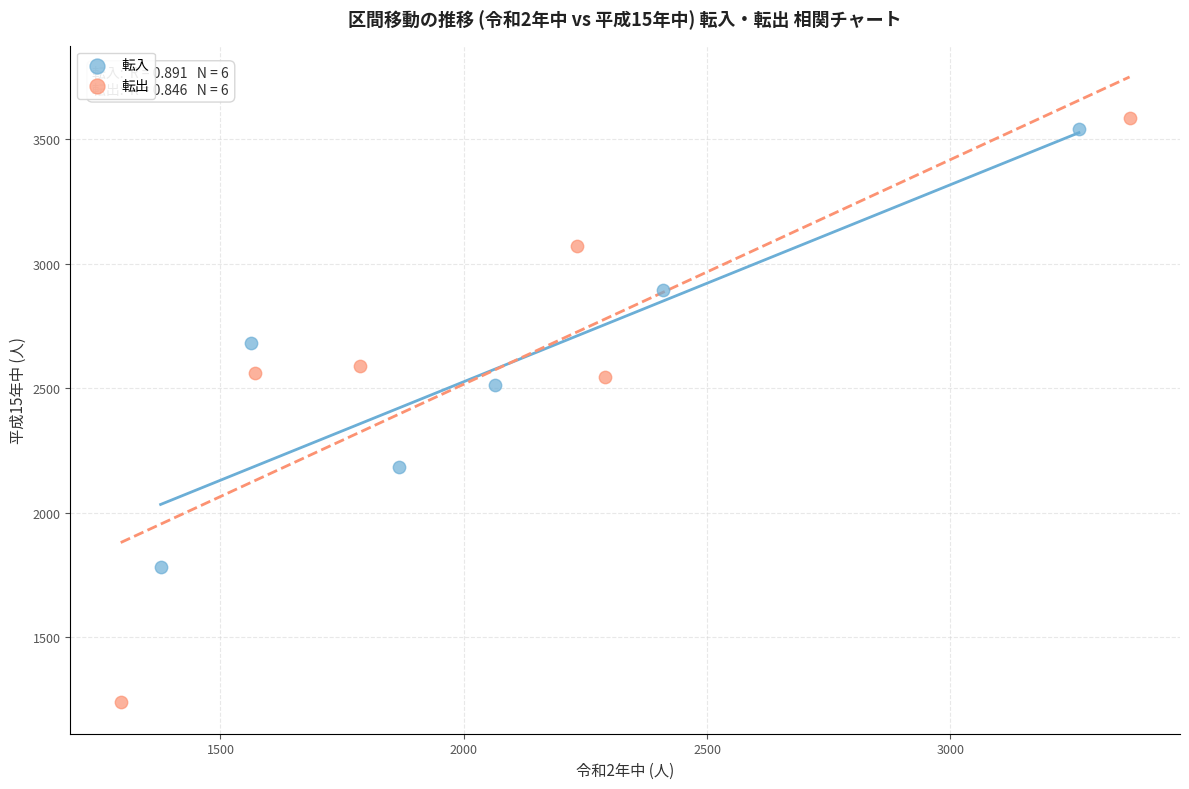

What are all the series names shown in the legend?

転入, 転出